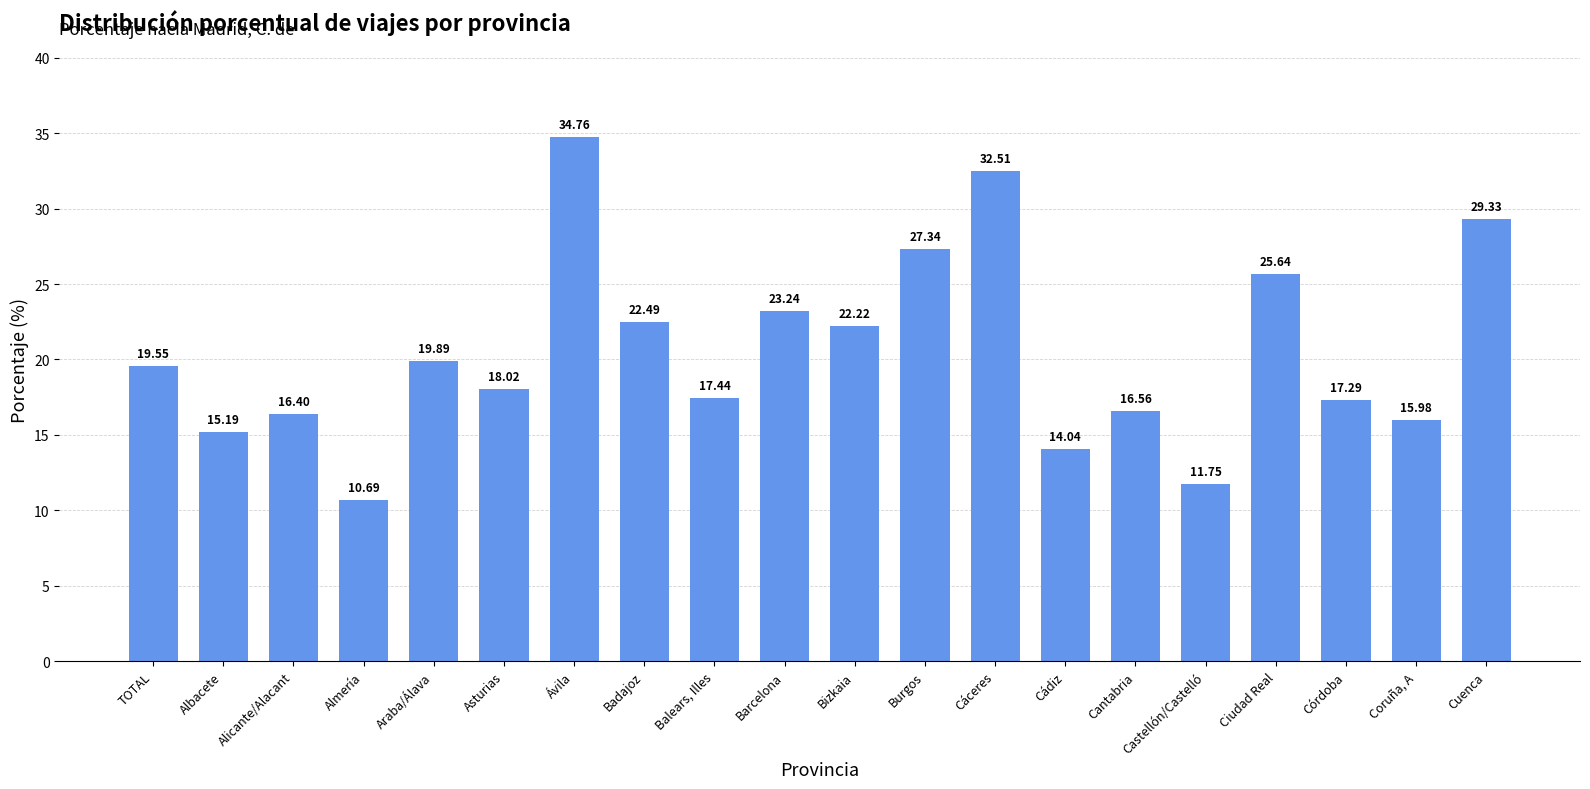

How many data points are less than 19?

10